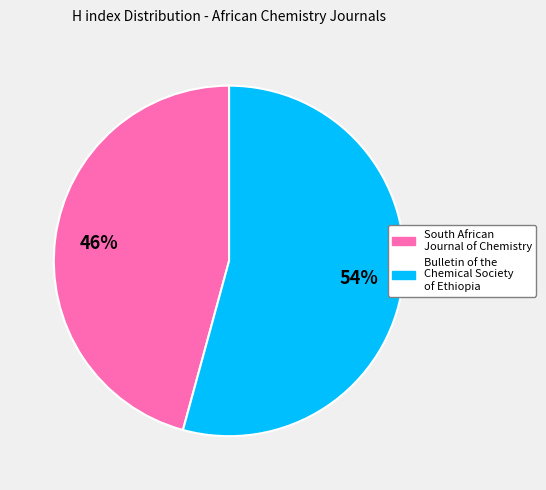

To the nearest percent, what is the combined percentage of South African Journal of Chemistry and Bulletin of the Chemical Society of Ethiopia?

100%